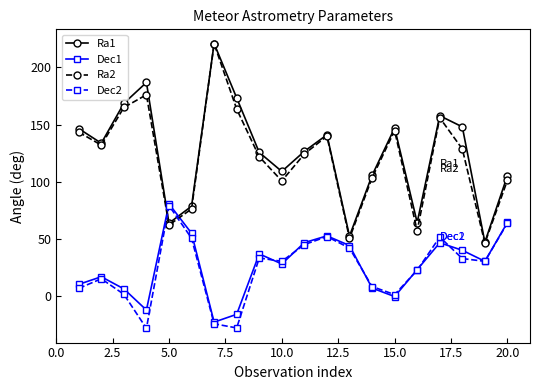

Which series ends up on top after the final intersection of Dec2 and Ra2?

Ra2